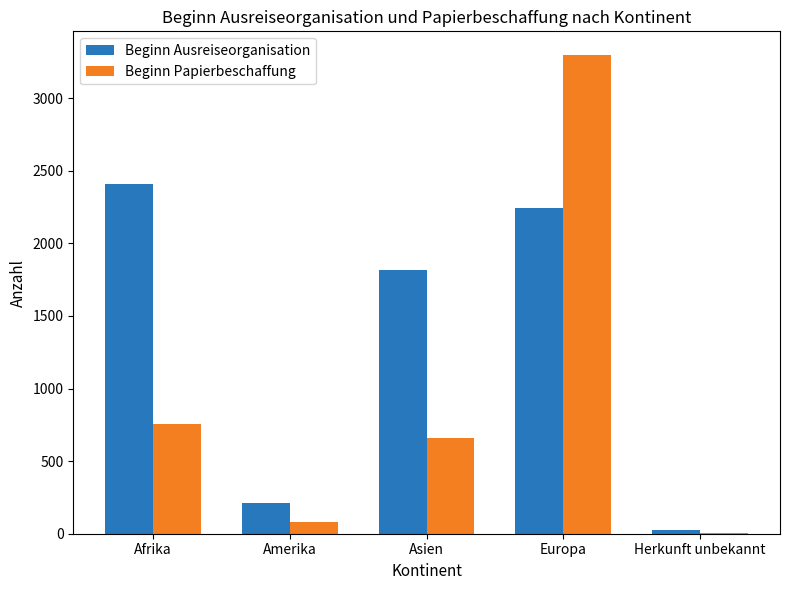

Reading left to right, list all the values displayed in this chart.

Beginn Ausreiseorganisation: 2409	210	1819	2247	28
Beginn Papierbeschaffung: 757	80	658	3296	3